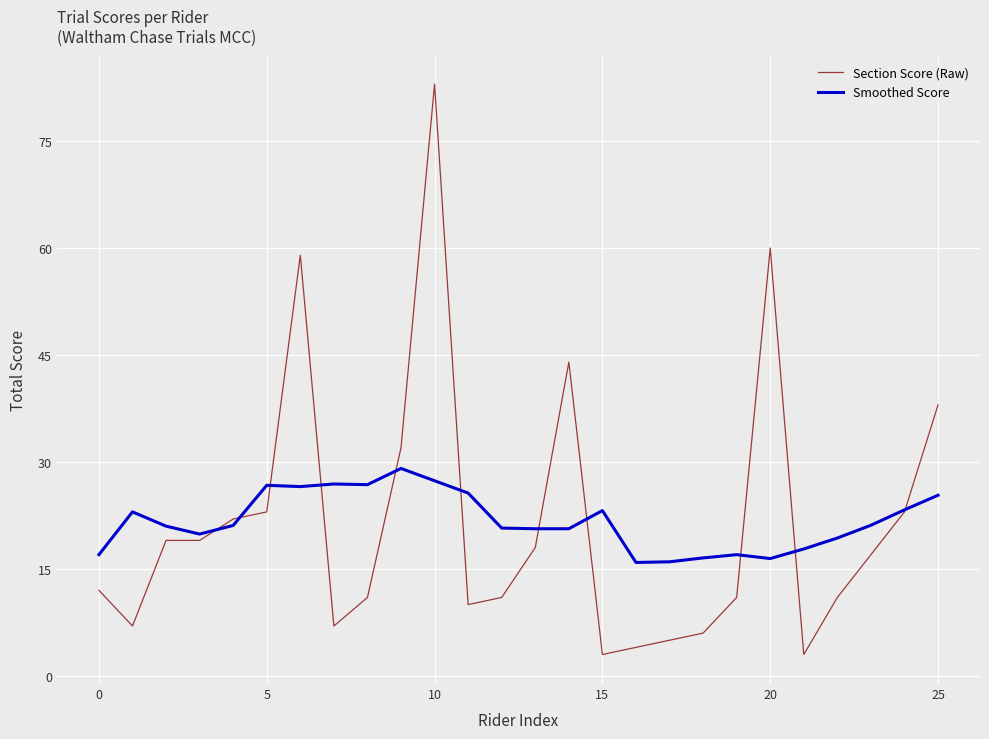

What is the lowest value of the Smoothed Score series?

15.9